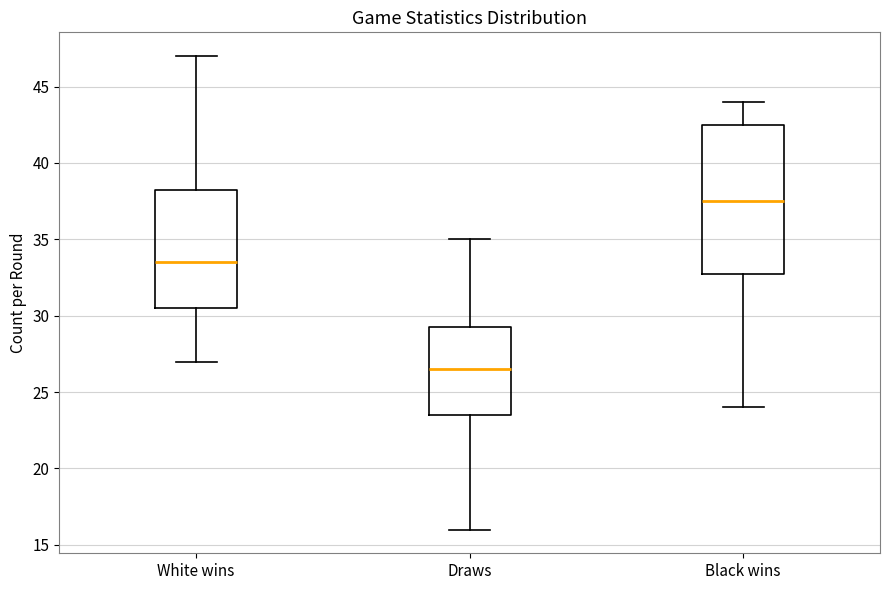

Comparing the boxes themselves (not the whiskers), which one is the tallest?

Black wins